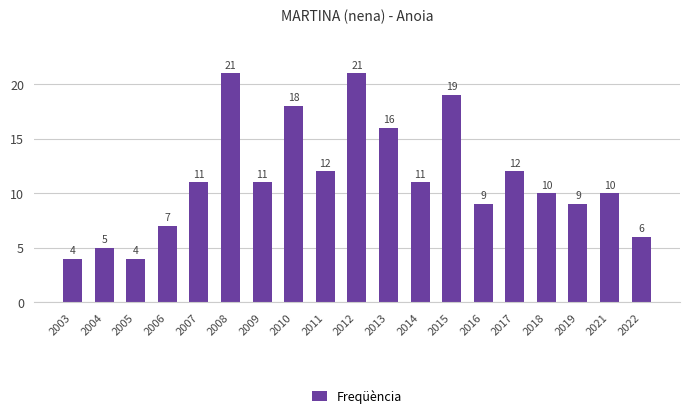

How many distinct data groups are displayed?

1